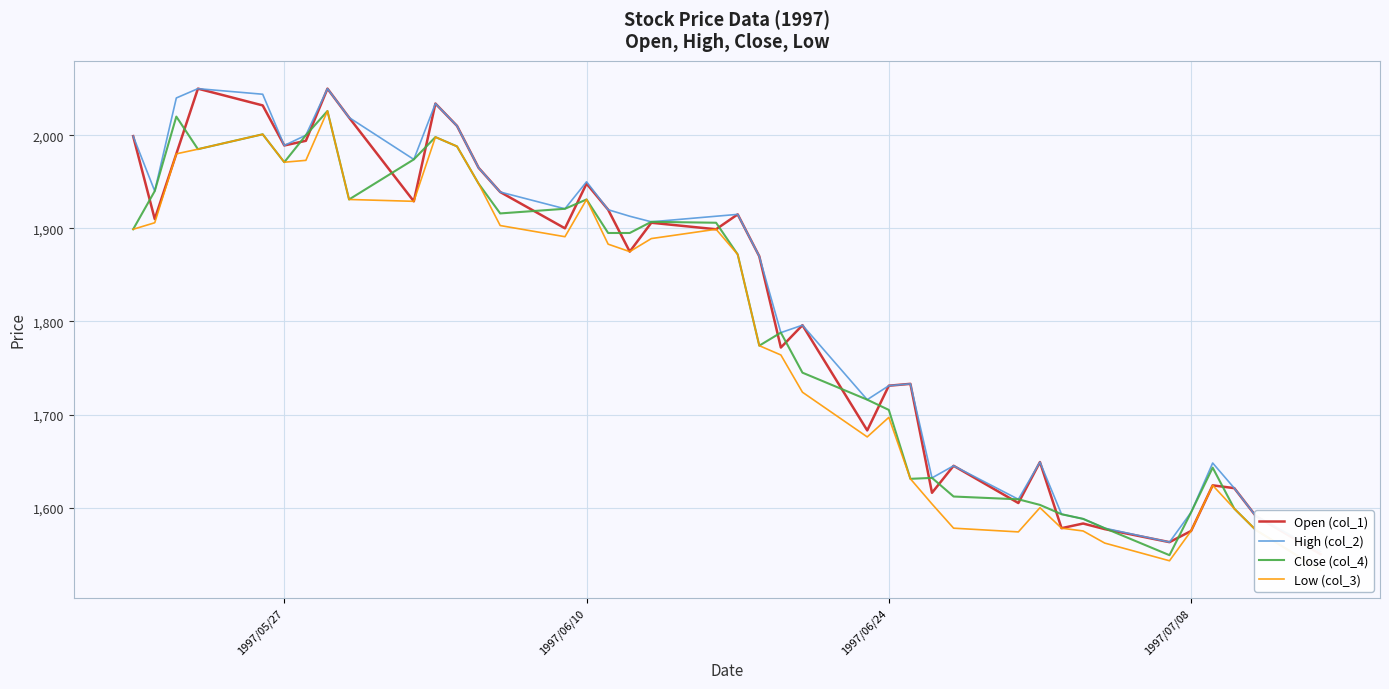

Reading left to right, list all the values displayed in this chart.

Open (col_1): 1999	1910	1980	2050	2032	1989	1994	2050	2019	1929	2034	2010	1965	1939	1900	1948	1920	1875	1906	1899	1915	1870	1772	1796	1683	1731	1733	1616	1645	1605	1649	1578	1583	1577	1563	1575	1624	1621	1591	1550
High (col_2): 1999	1940	2040	2050	2044	1989	2000	2050	2019	1974	2034	2010	1965	1939	1921	1950	1920	1913	1907	1913	1915	1870	1788	1796	1716	1731	1733	1632	1645	1609	1649	1593	1588	1578	1563	1595	1648	1621	1591	1553
Close (col_4): 1899	1940	2020	1985	2001	1971	2000	2026	1931	1974	1998	1988	1948	1916	1921	1931	1895	1895	1907	1906	1872	1774	1788	1745	1716	1705	1631	1632	1612	1609	1603	1593	1588	1578	1549	1595	1643	1599	1576	1533
Low (col_3): 1899	1906	1980	1985	2001	1971	1973	2026	1931	1929	1998	1988	1948	1903	1891	1931	1883	1875	1889	1899	1872	1774	1764	1724	1676	1697	1631	1604	1578	1574	1600	1578	1575	1562	1543	1575	1624	1599	1576	1533